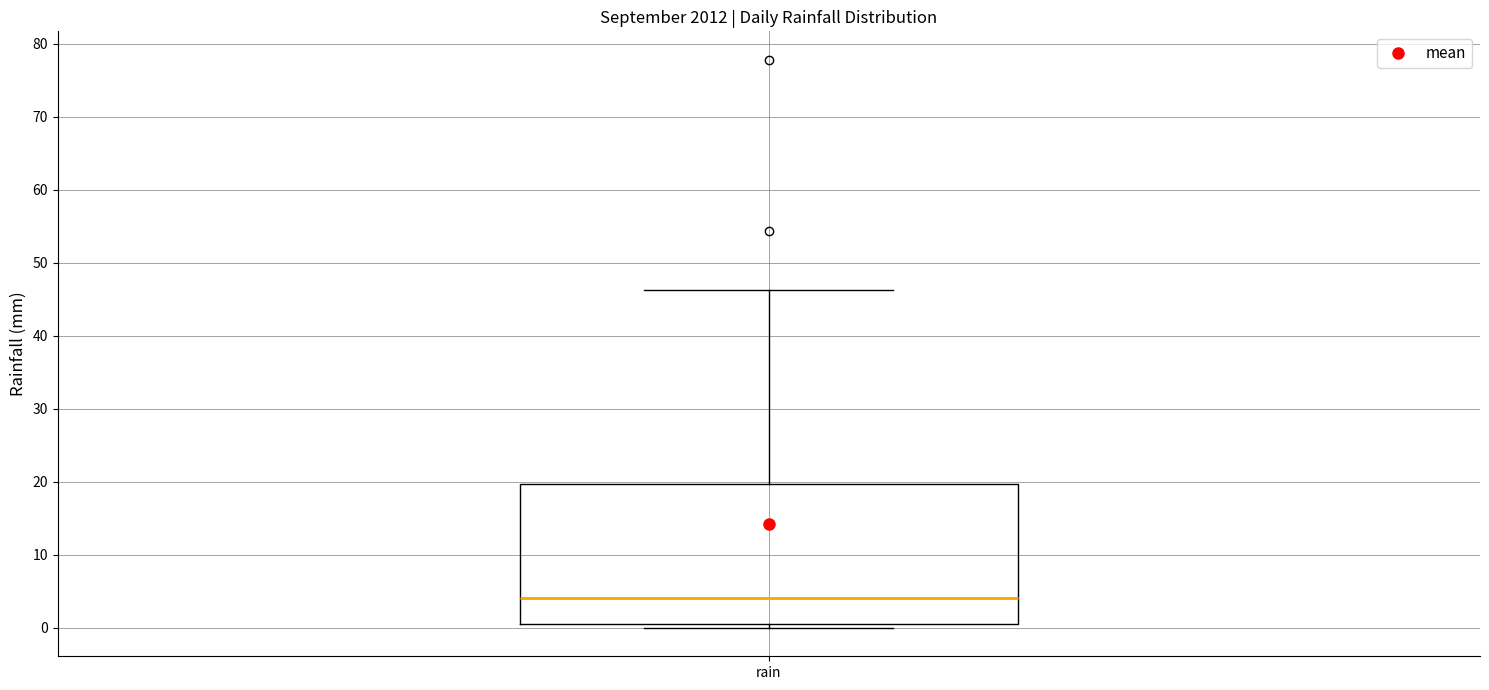

Read this box plot against the y-axis: the position of the median line, the range covered by the box, and the ends of both whiskers. The values are not printed on the chart, so give them approximately, as read against the axis.

median 4, box 1 to 20, whiskers 0 to 46